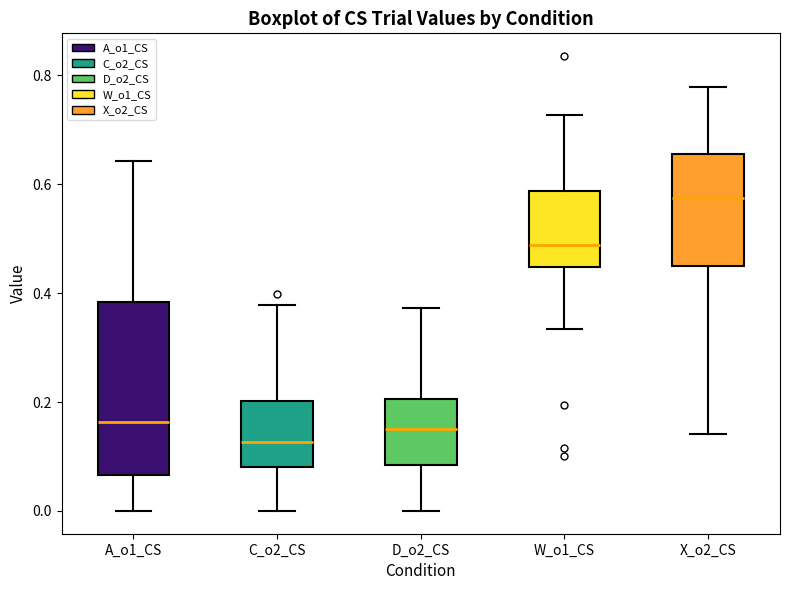

Where does the upper whisker of the box for W_o1_CS end on the y-axis? The values are not printed on the chart, so give them approximately, as read against the axis.

0.72